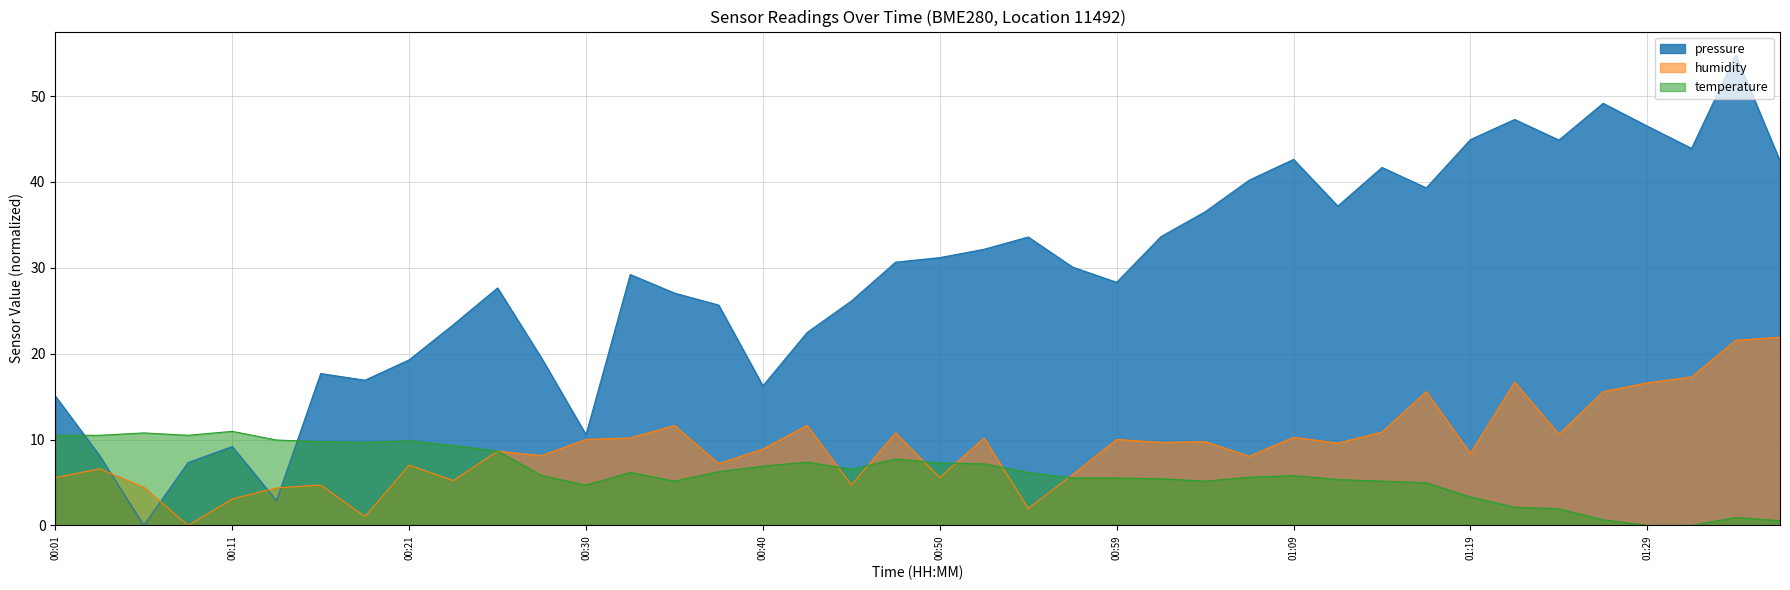

Which label corresponds to the smallest value in the chart?

00:06